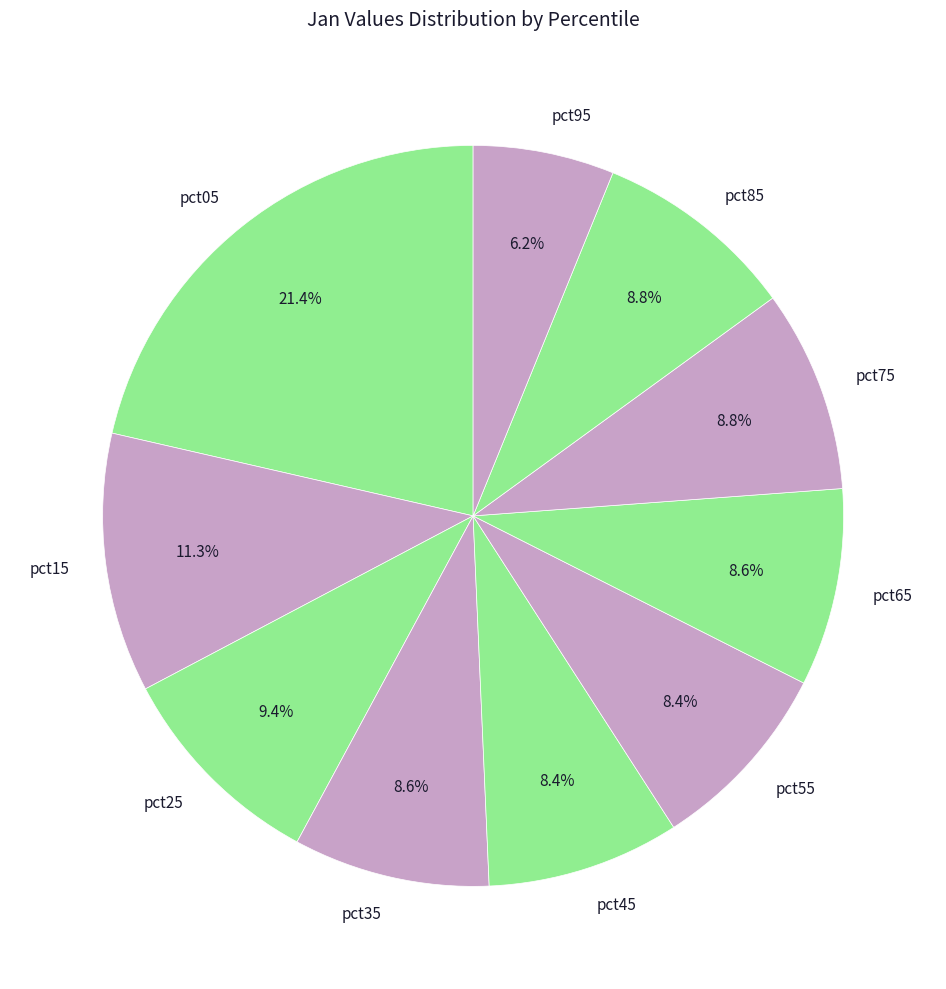

How many slices are in this pie chart?

10